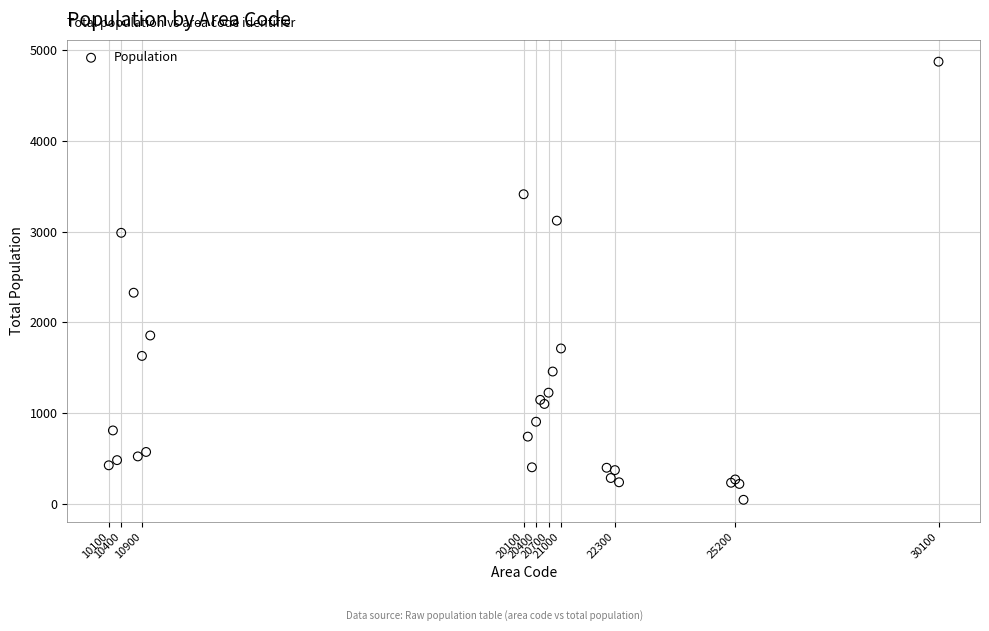

What Y value in the scatter plot is closest to 2458?

2326